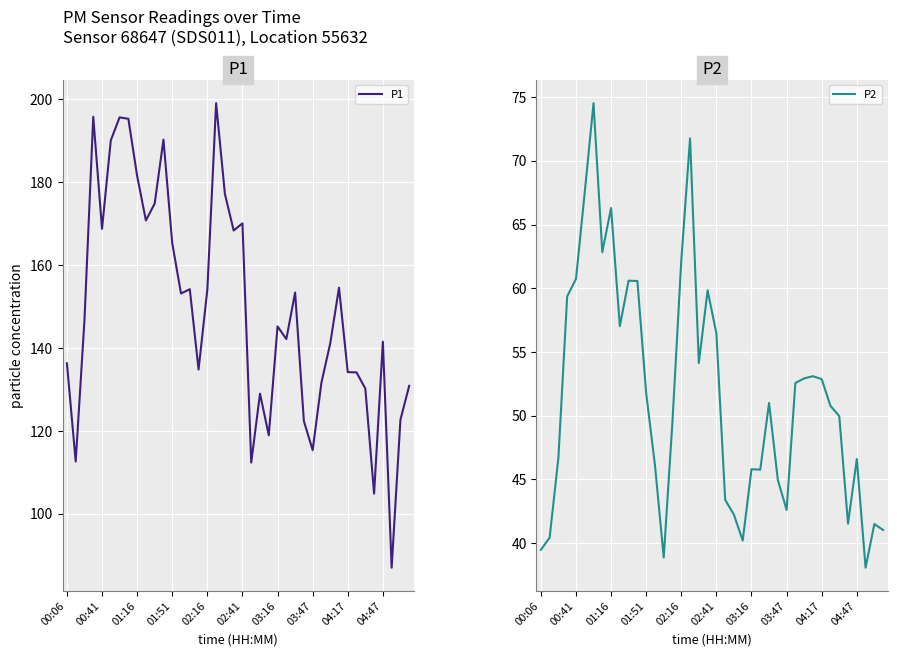

Is it true that P2 equals 42.6 at 03:47?

True